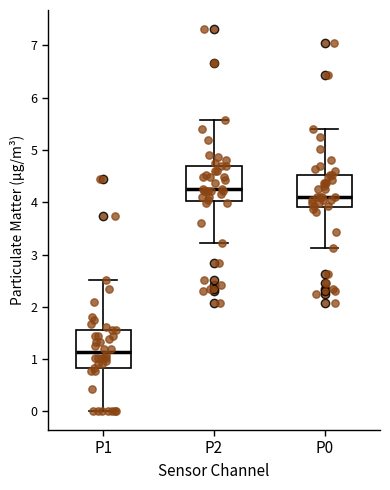

Which box has the lowest median line?

P1